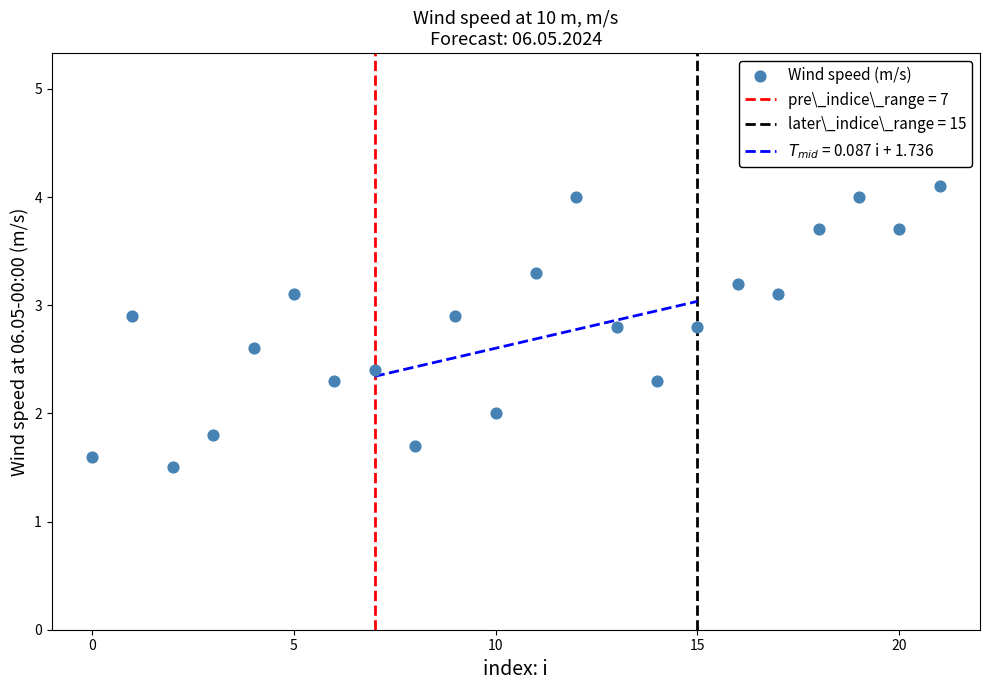

What is the range of Y values (max minus min)?

2.6